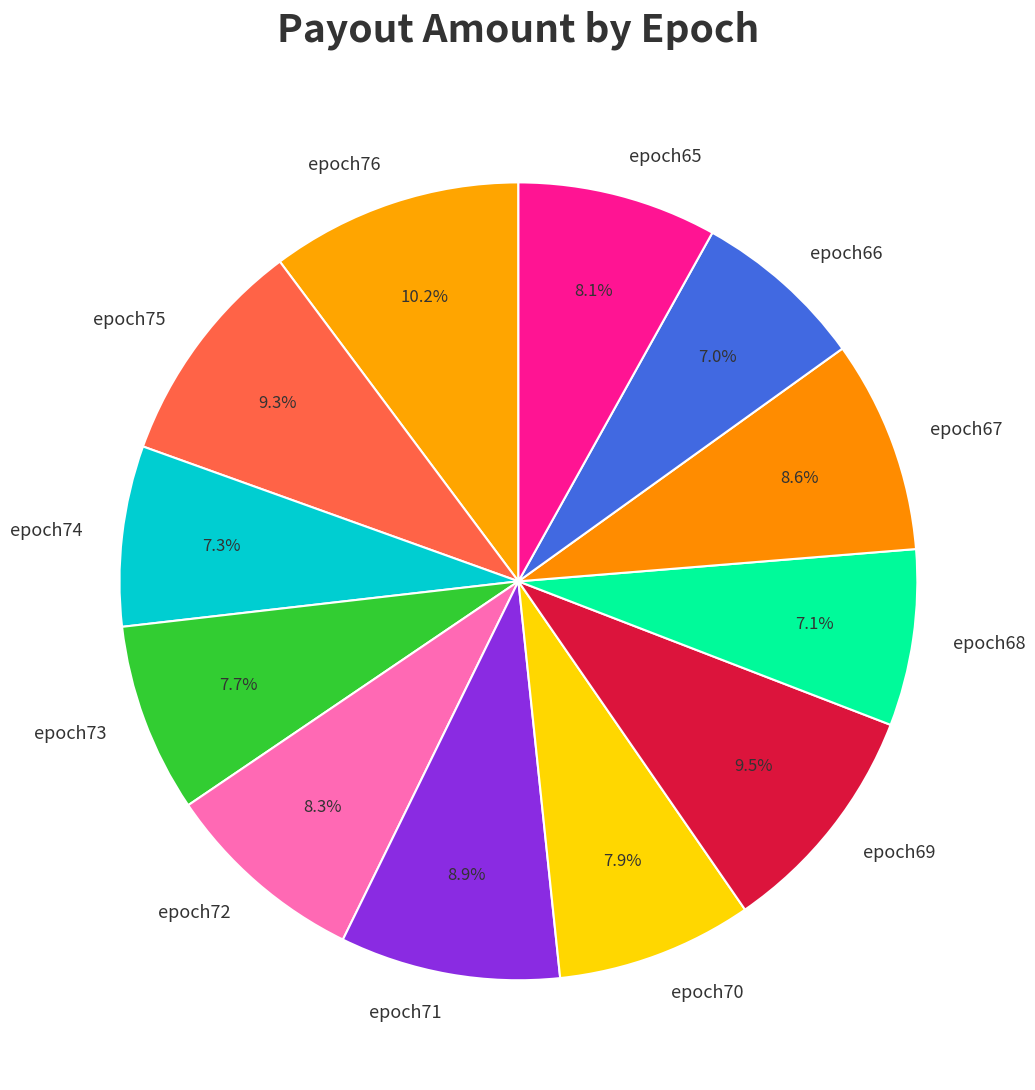

To the nearest percent, what percentage of the pie is epoch68?

7%